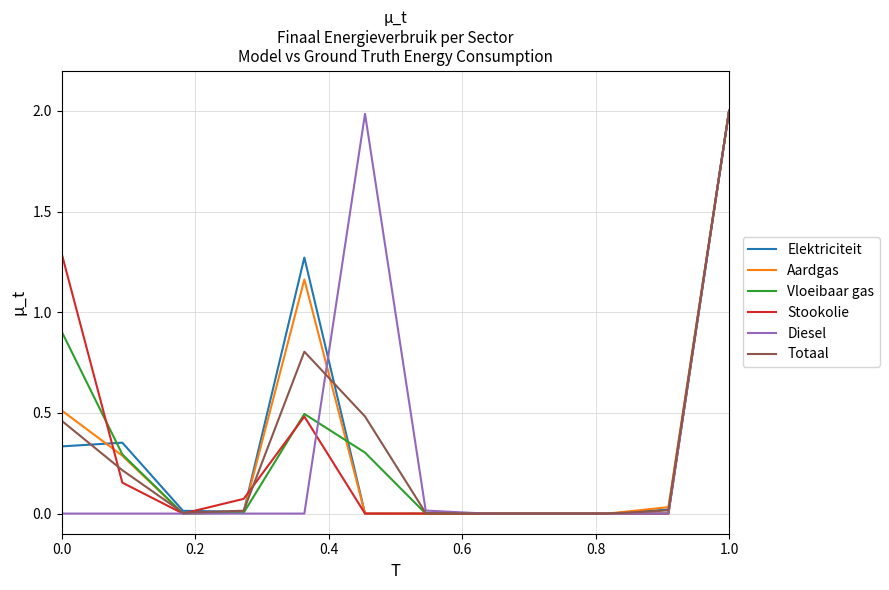

What is the greatest value displayed?

2.0